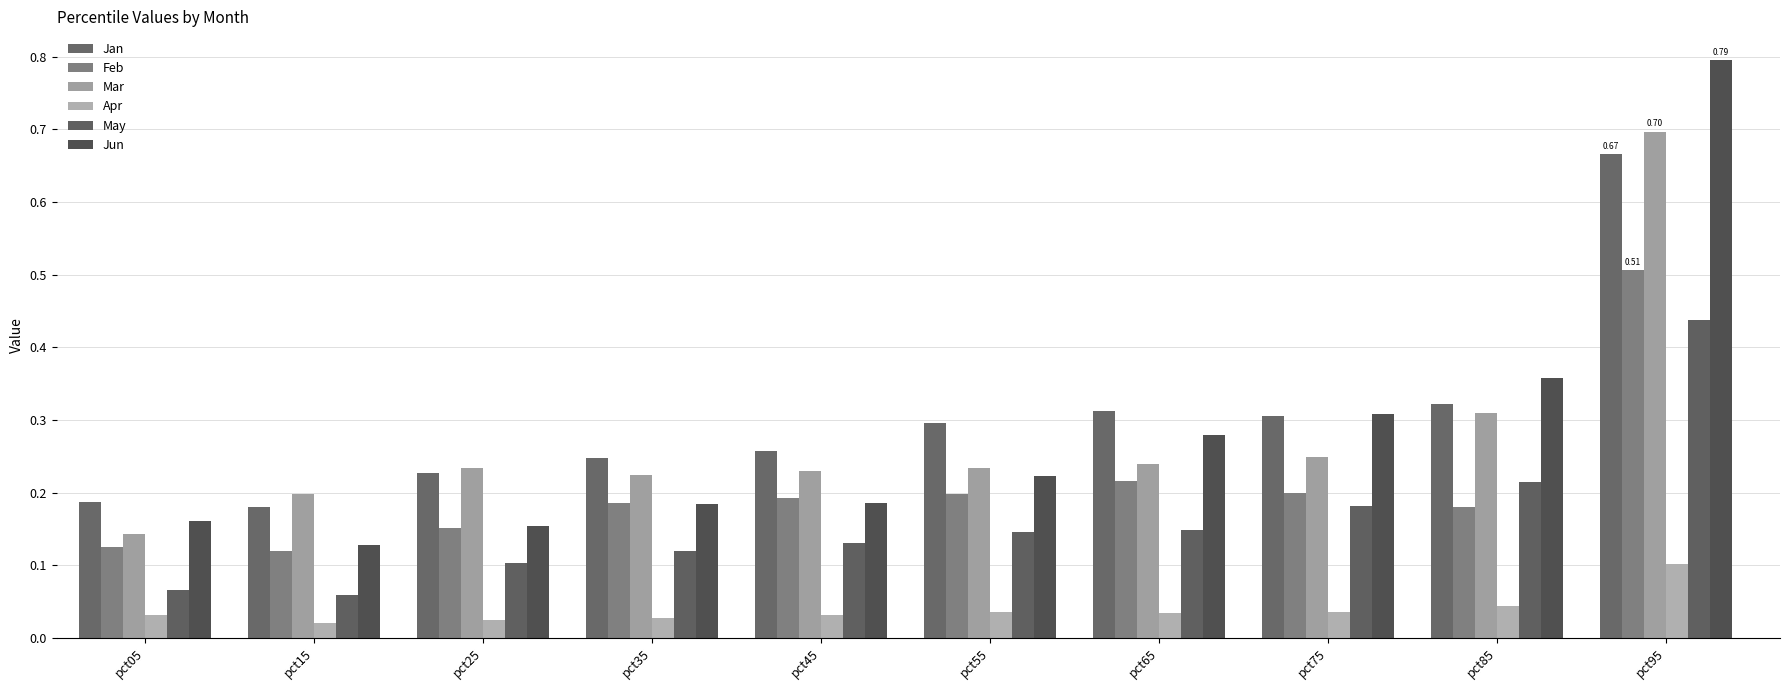

How many series are shown in this chart?

6